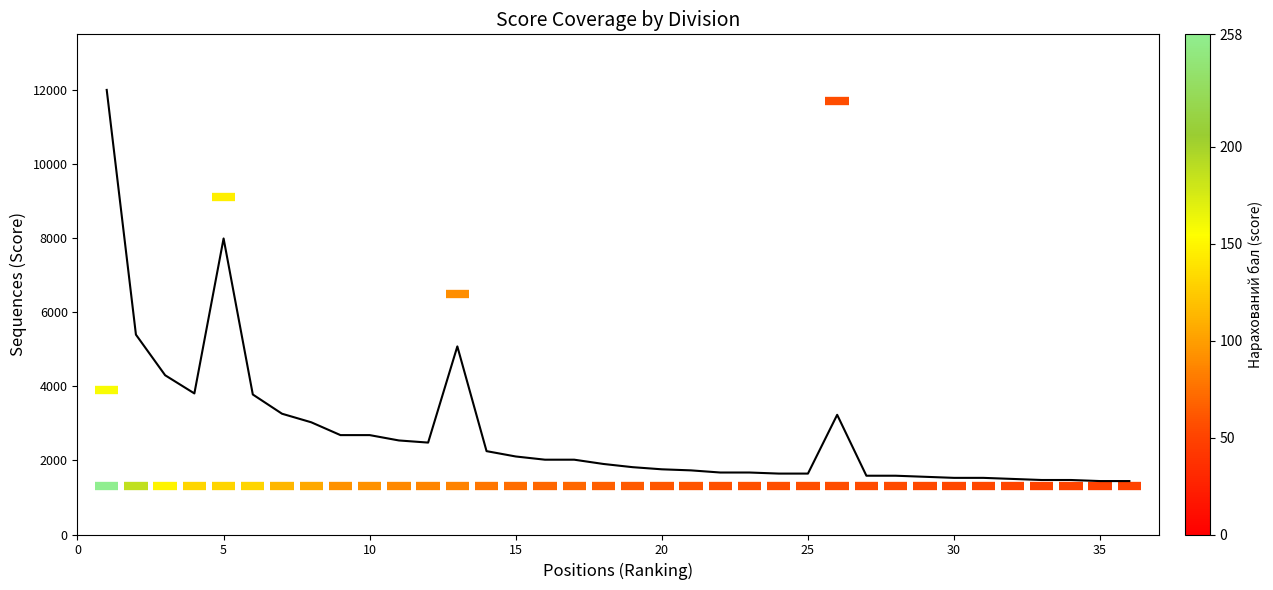

True or false: the data shows 677.4 at 15.

False